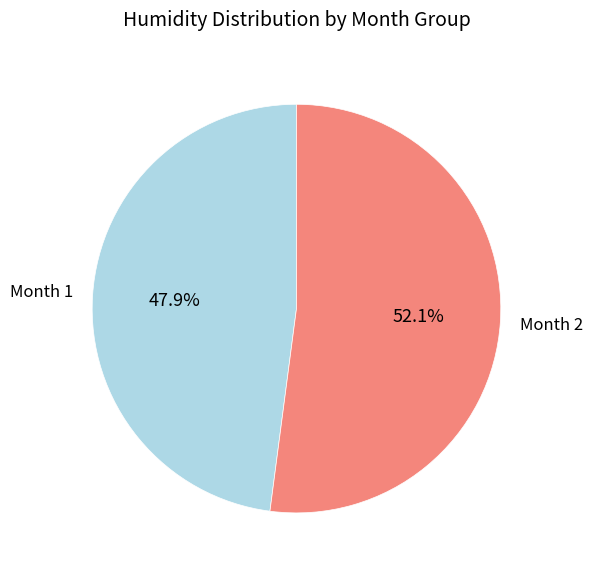

Count the number of slices in the pie.

2